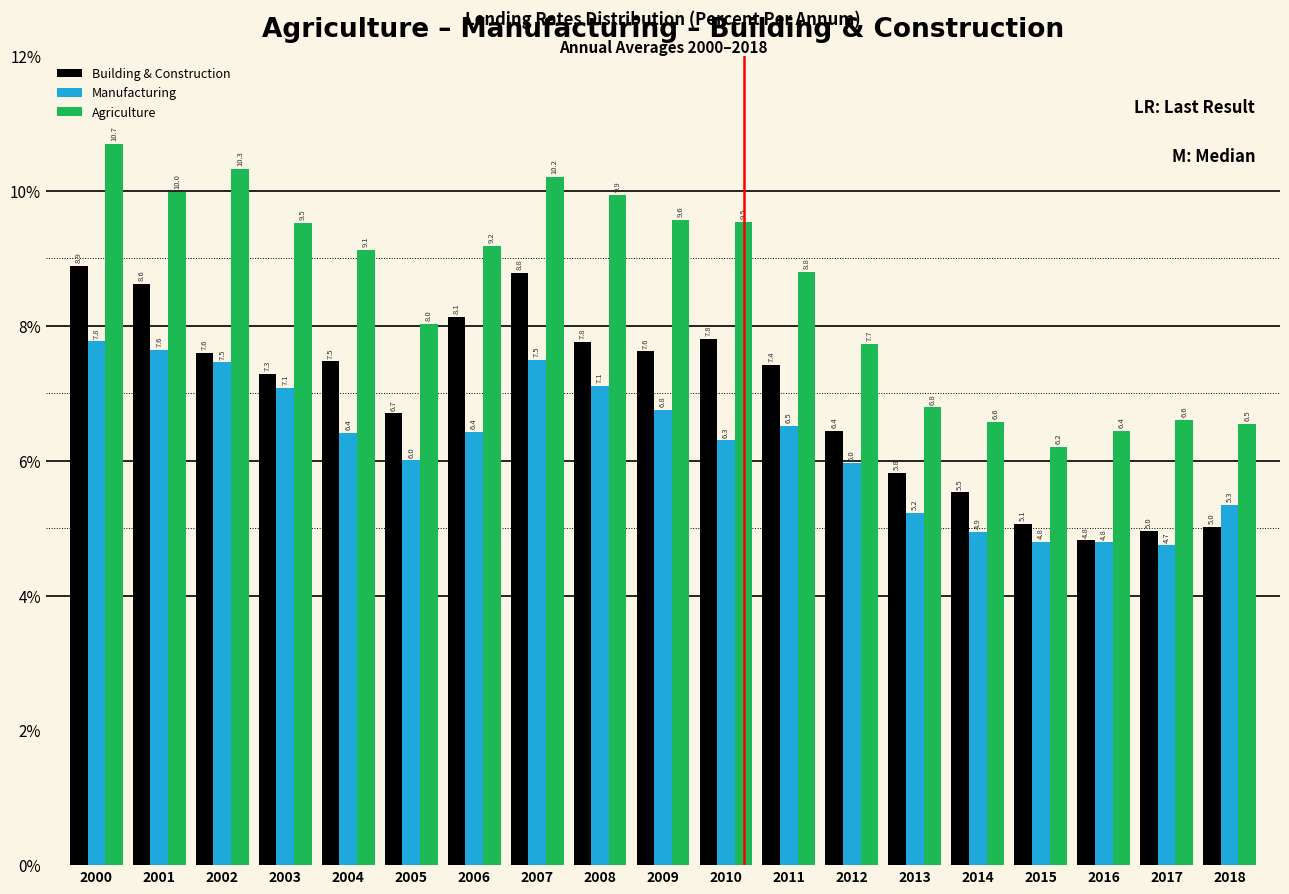

Reading left to right, what are all the values shown in this chart?

Building & Construction: 8.9	8.6	7.6	7.3	7.5	6.7	8.1	8.8	7.8	7.6	7.8	7.4	6.4	5.8	5.5	5.1	4.8	5.0	5.0
Manufacturing: 7.8	7.6	7.5	7.1	6.4	6.0	6.4	7.5	7.1	6.8	6.3	6.5	6.0	5.2	4.9	4.8	4.8	4.7	5.3
Agriculture: 10.7	10.0	10.3	9.5	9.1	8.0	9.2	10.2	9.9	9.6	9.5	8.8	7.7	6.8	6.6	6.2	6.4	6.6	6.5